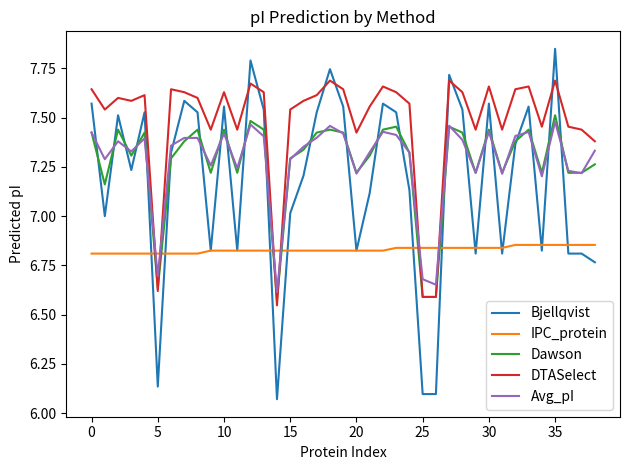

Which series has the largest total across all categories?

DTASelect